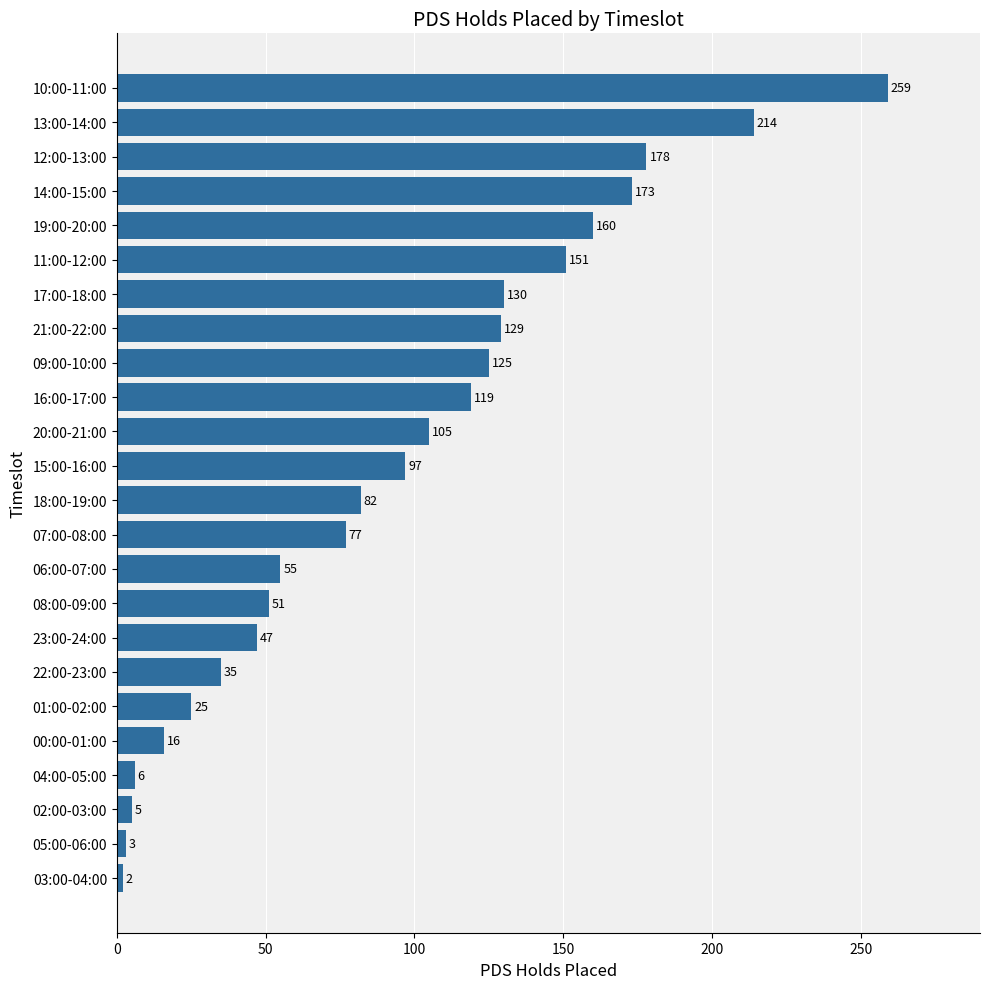

The value at 19:00-20:00 is 160. True or false?

True